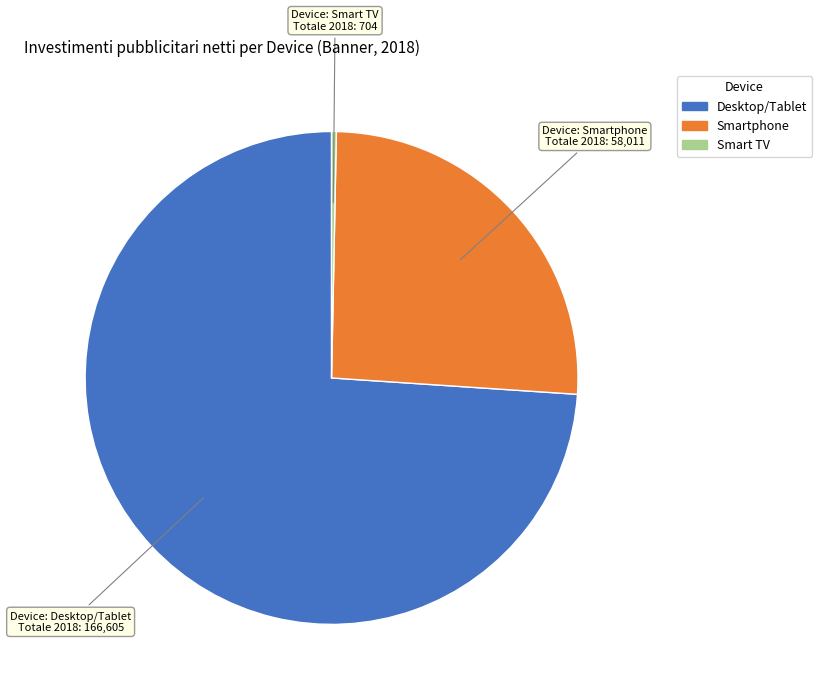

Between Smartphone and Desktop/Tablet, which is larger?

Desktop/Tablet